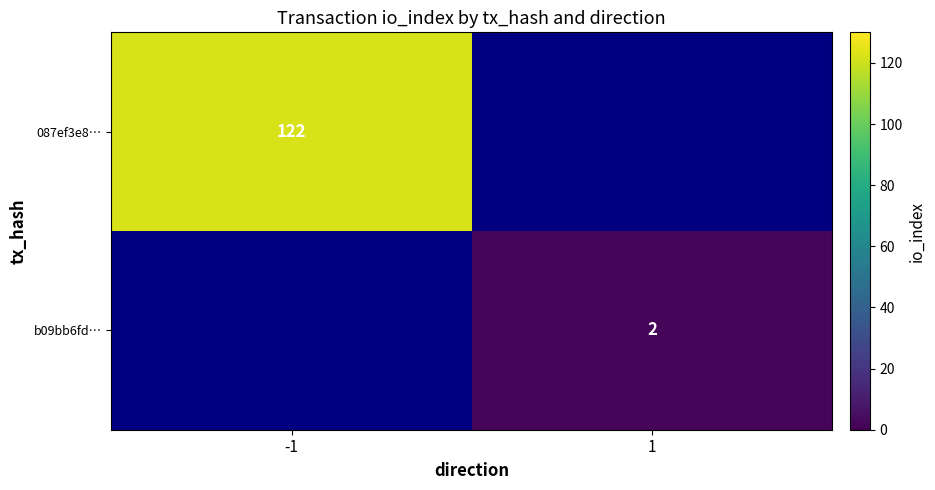

Is the value of b09bb6fd… at 1 greater than the value of 087ef3e8… at -1?

No